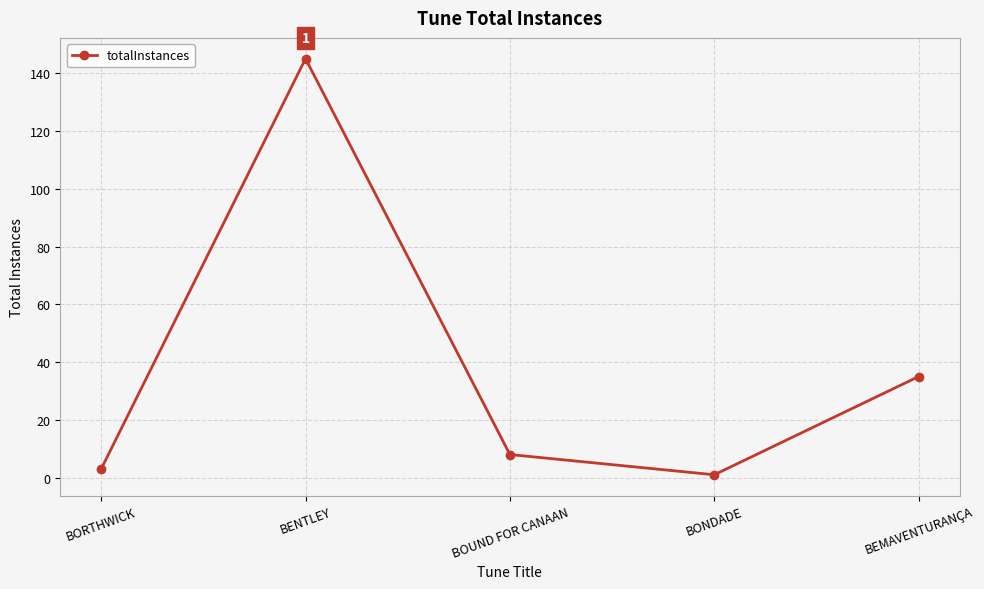

Reading right to left, list all the values displayed in this chart.

35	1	8	145	3